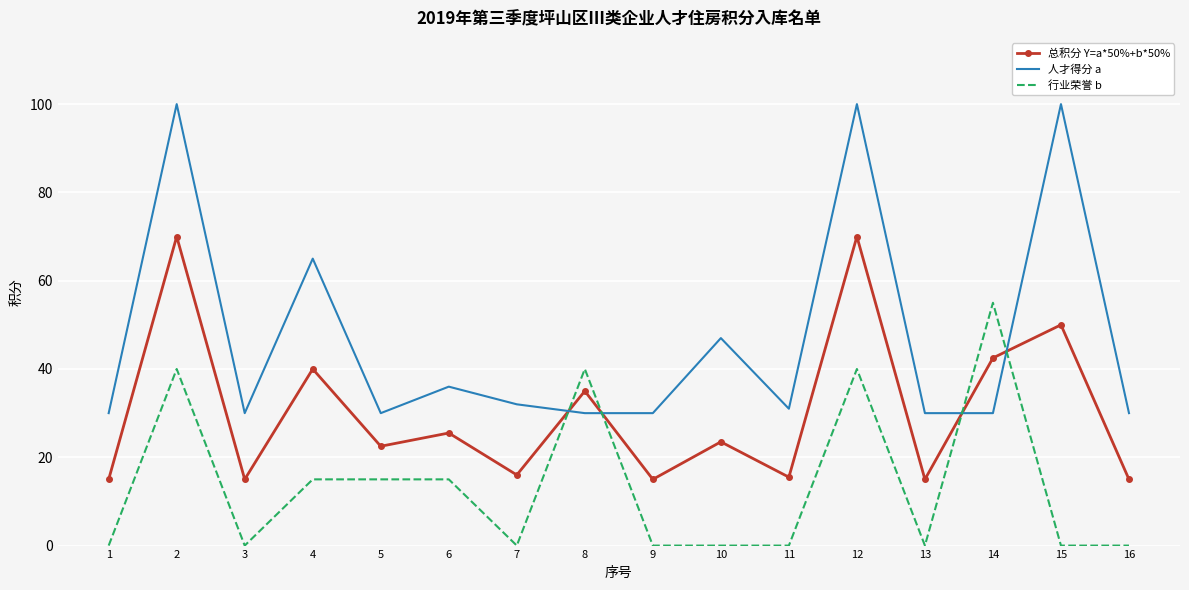

Where is the first local minimum for 人才得分 a?

3